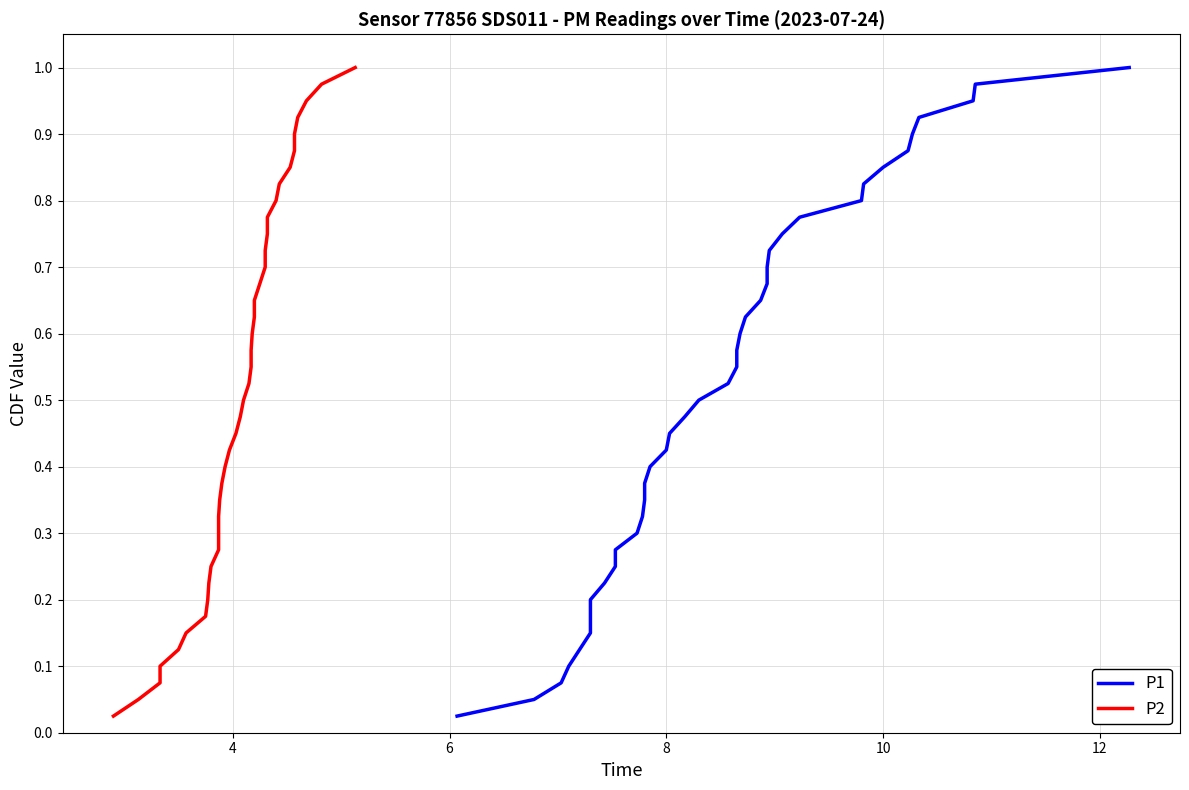

Which series has the widest spread of values?

P1